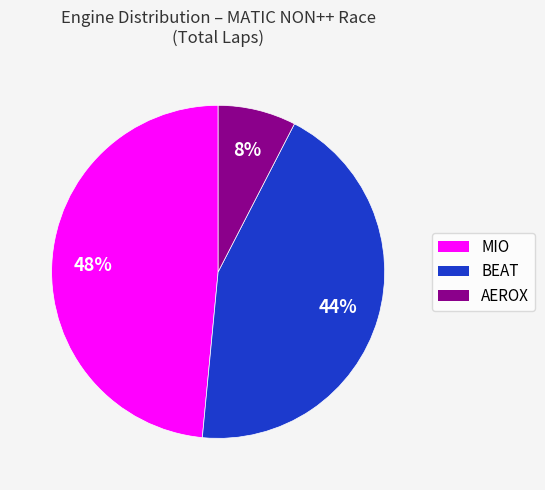

How many segments does this pie chart have?

3